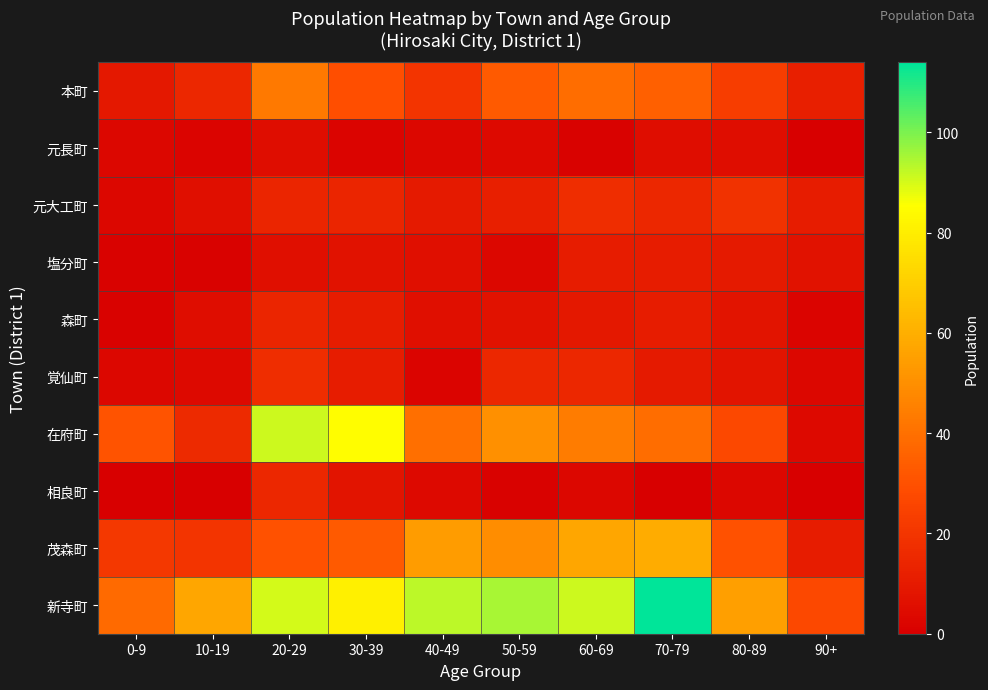

Rank the series by their maximum value, from lowest to highest.

元長町, 塩分町, 森町, 相良町, 覚仙町, 元大工町, 本町, 茂森町, 在府町, 新寺町